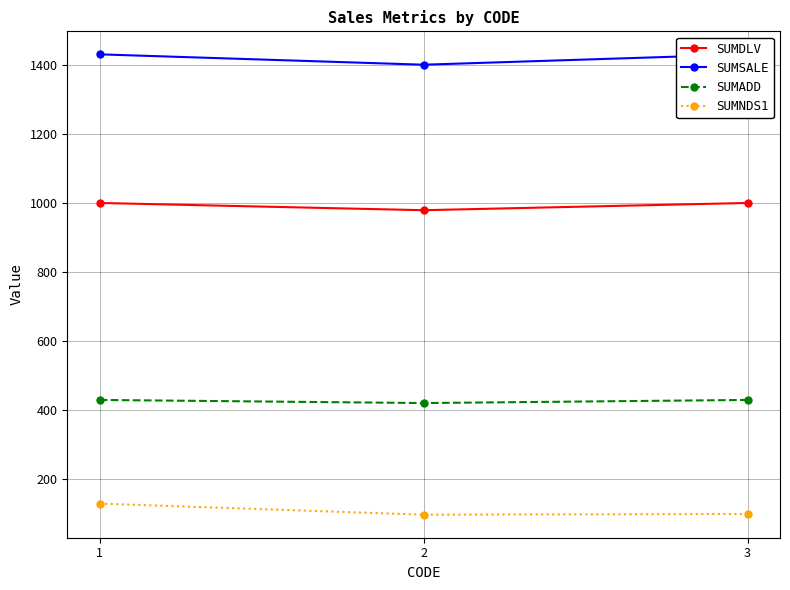

Does the chart display data point markers on the line(s)?

Yes